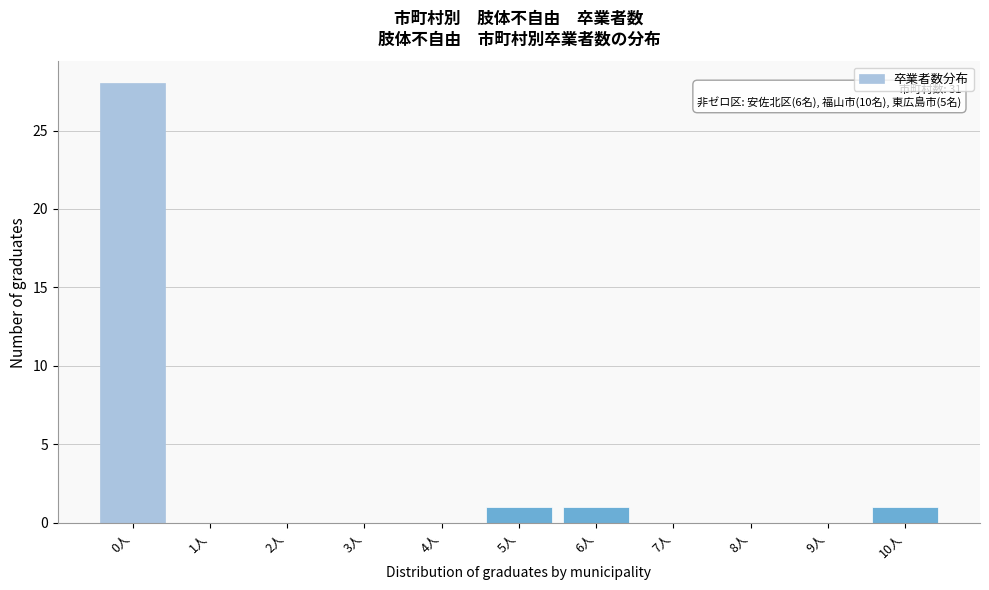

Reading left to right, transcribe all the data shown in this chart.

0人=28	1人=0	2人=0	3人=0	4人=0	5人=1	6人=1	7人=0	8人=0	9人=0	10人=1